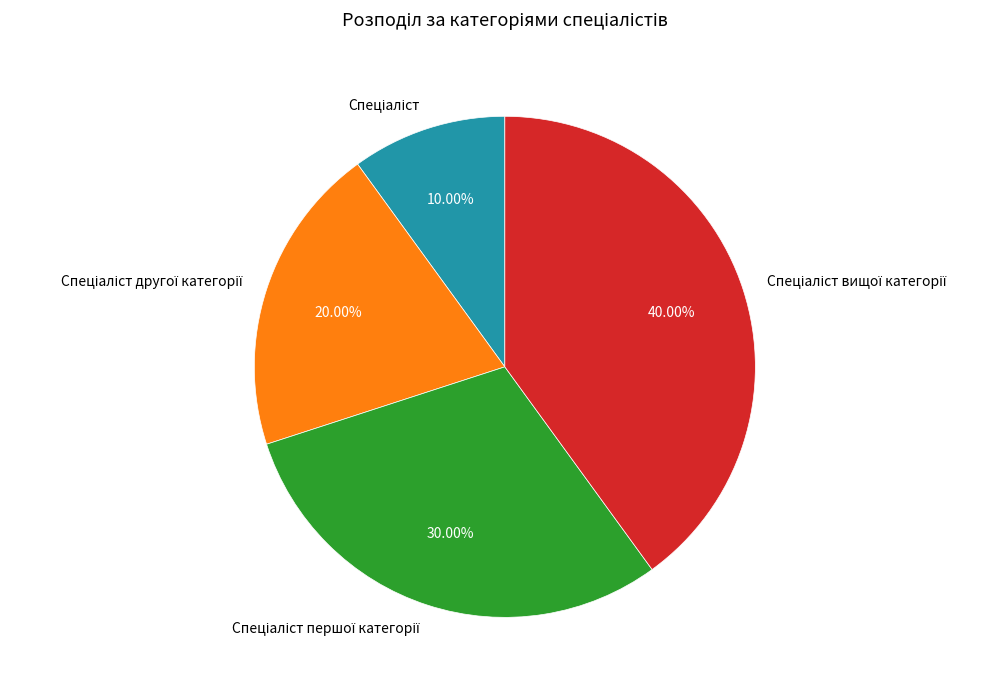

Is there any slice that represents more than half of the pie?

No